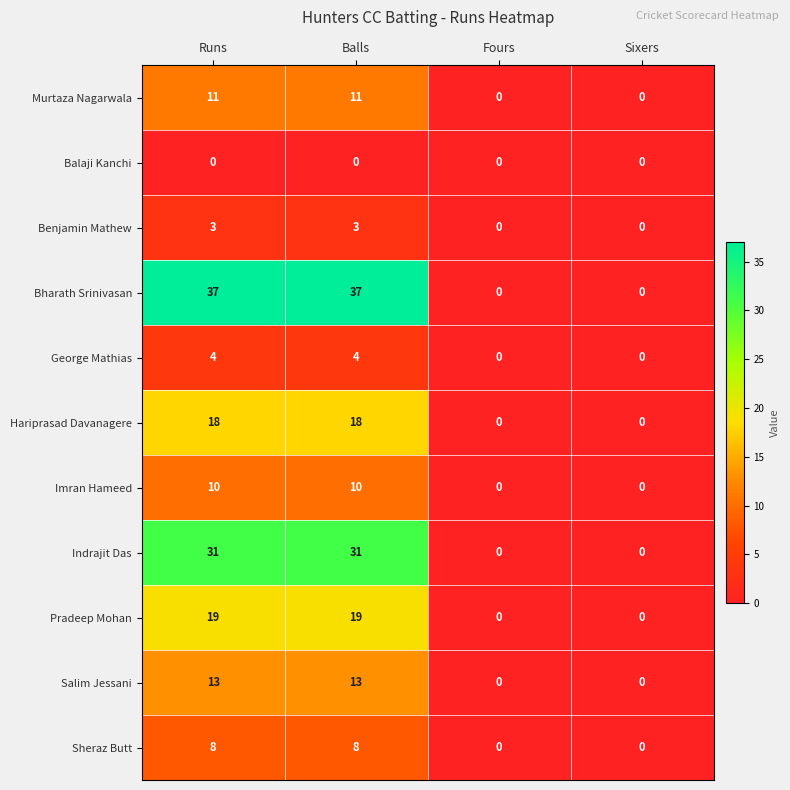

What is the difference between the maximum and second lowest values in the Murtaza Nagarwala series?

11